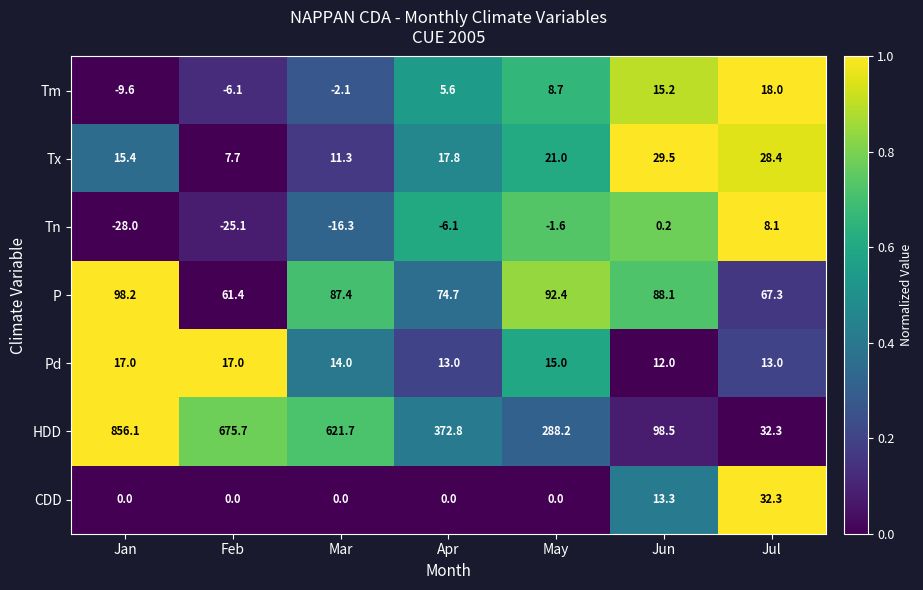

What is the spread (max minus min) of values at May?

289.8